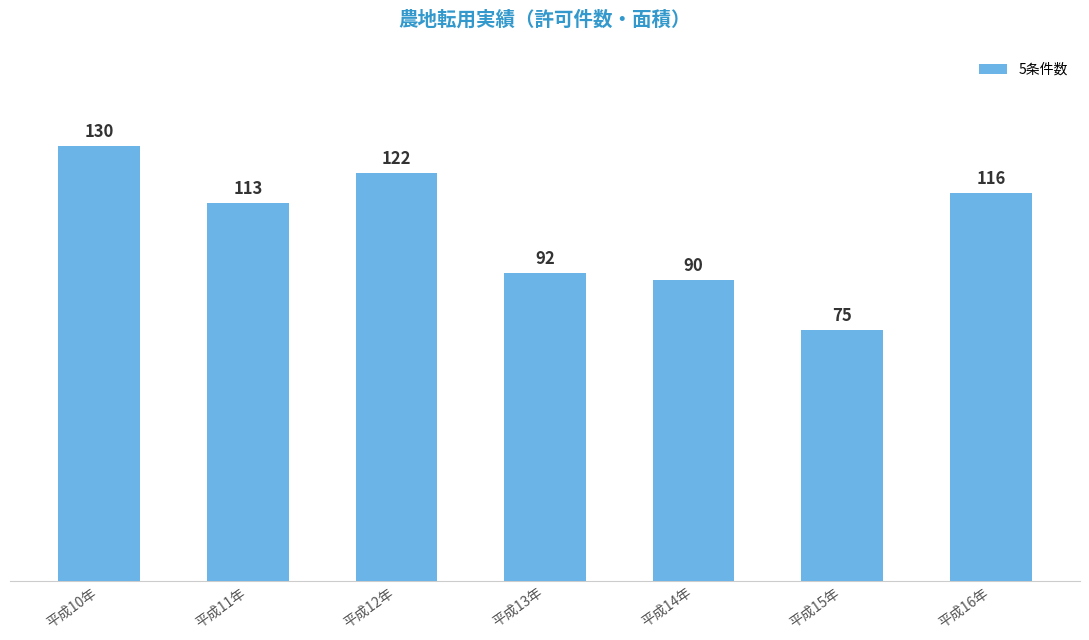

True or false: the data shows 169 at 平成16年.

False